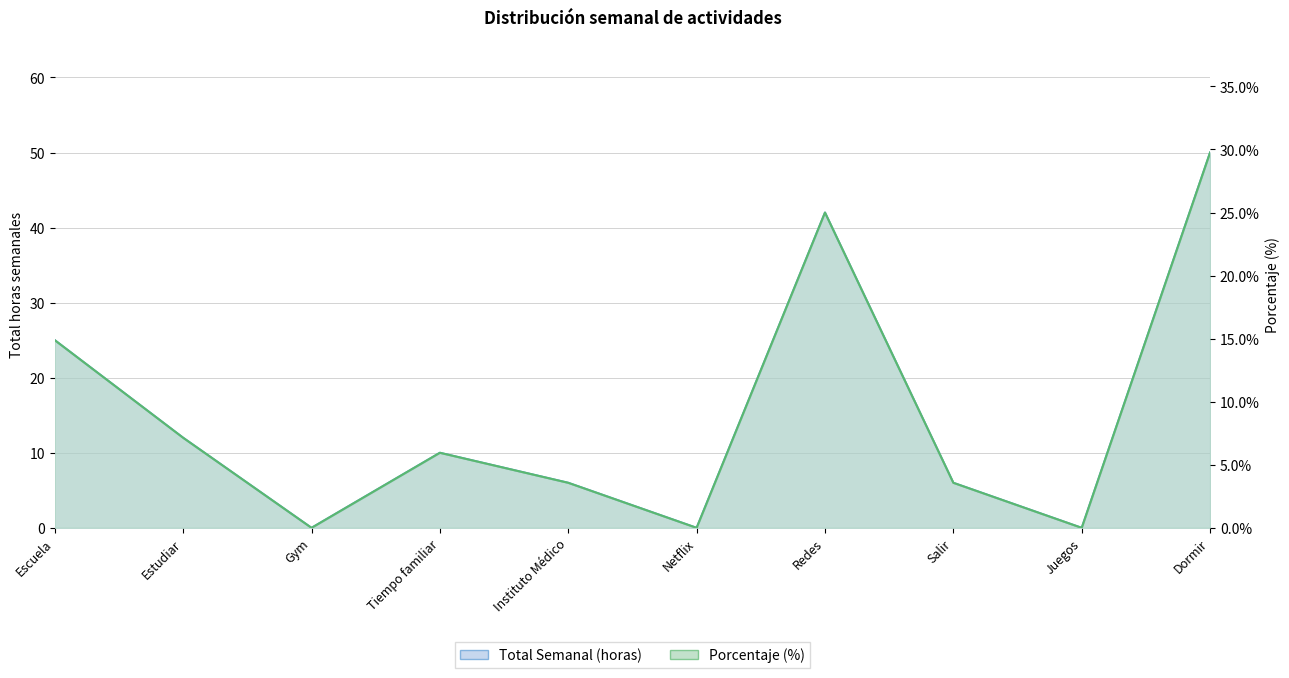

How many interior local peaks does the Total Semanal (horas) series have?

2